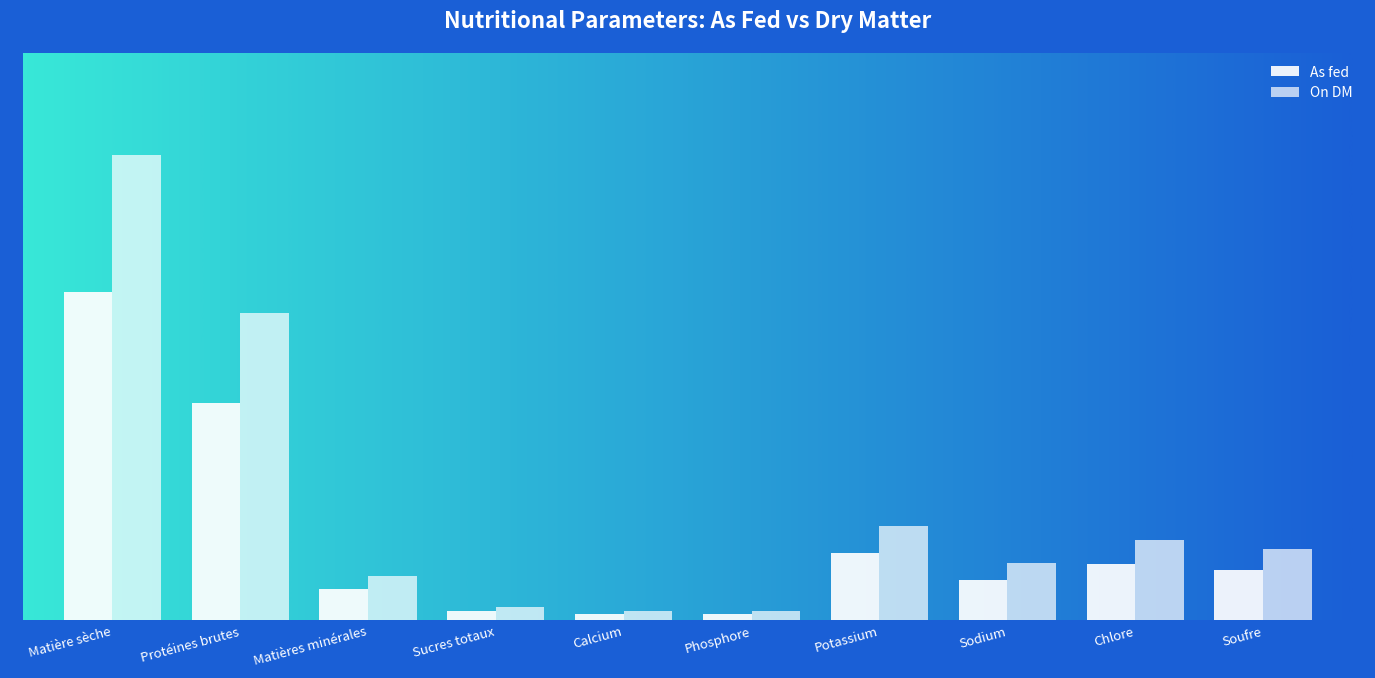

Reading left to right, extract all data points from this chart.

As fed: Matière sèche=70.6	Protéines brutes=46.7	Matières minérales=6.8	Sucres totaux=2.1	Calcium=1.4	Phosphore=1.5	Potassium=14.4	Sodium=8.7	Chlore=12.2	Soufre=10.9
On DM: Matière sèche=100.0	Protéines brutes=66.1	Matières minérales=9.6	Sucres totaux=3.0	Calcium=2.0	Phosphore=2.1	Potassium=20.3	Sodium=12.3	Chlore=17.3	Soufre=15.4